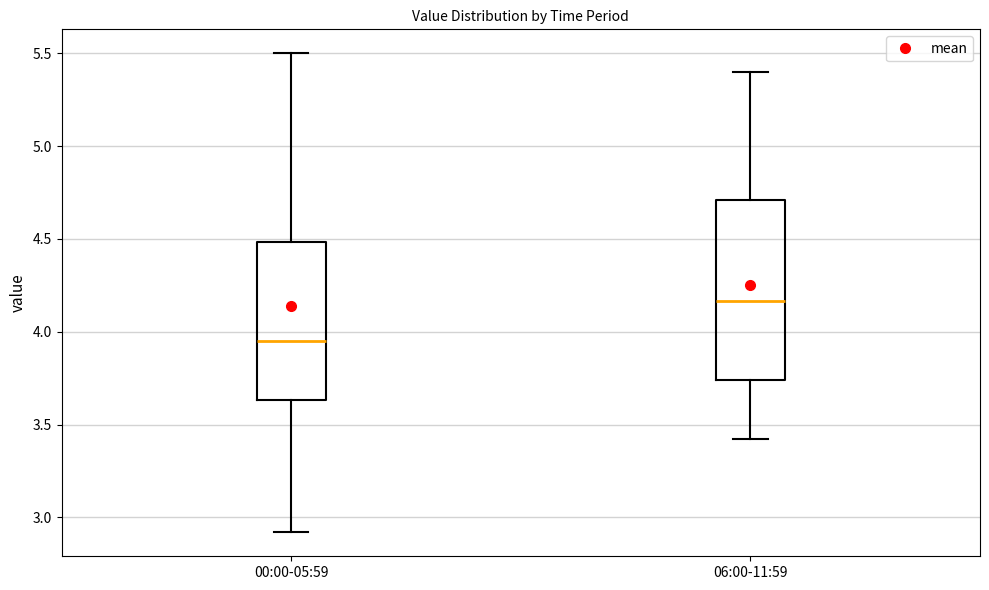

Reading left to right, read every box against the y-axis: the position of its median line, the range the box covers, and the ends of its whiskers. The values are not printed on the chart, so give them approximately, as read against the axis.

00:00-05:59: median 3.95, box 3.65 to 4.50, whiskers 2.90 to 5.50
06:00-11:59: median 4.15, box 3.75 to 4.70, whiskers 3.40 to 5.40